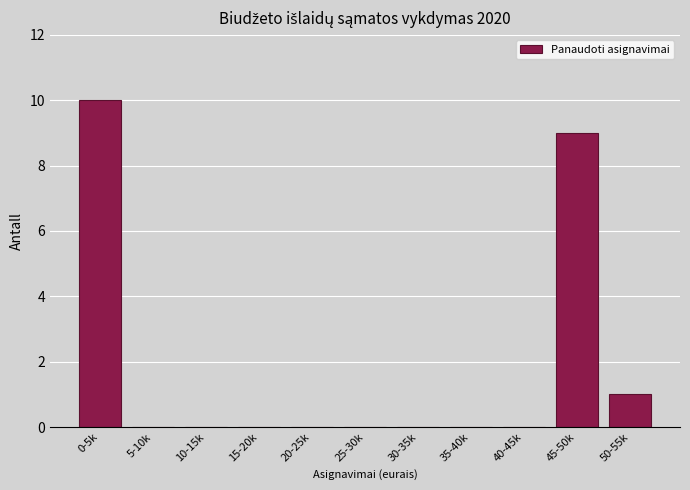

Reading left to right, transcribe all the data shown in this chart.

0-5k=10	5-10k=0	10-15k=0	15-20k=0	20-25k=0	25-30k=0	30-35k=0	35-40k=0	40-45k=0	45-50k=9	50-55k=1